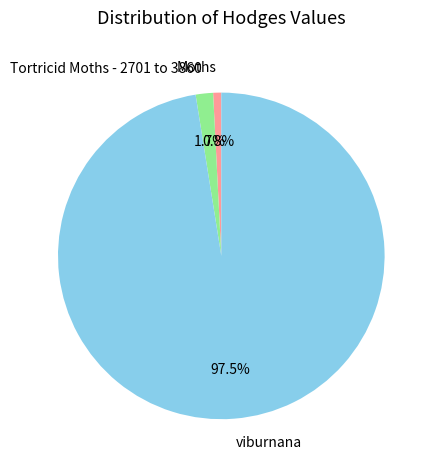

To the nearest percent, what is the average slice percentage?

33%